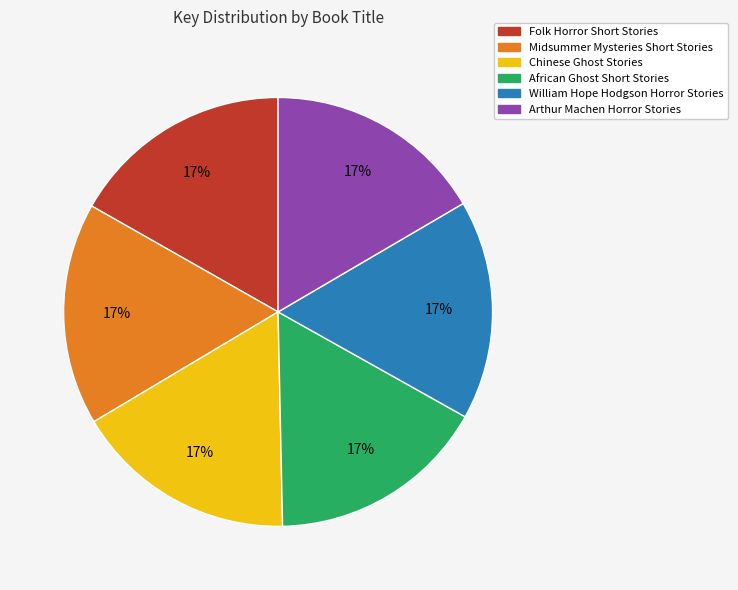

How many slices are in this pie chart?

6